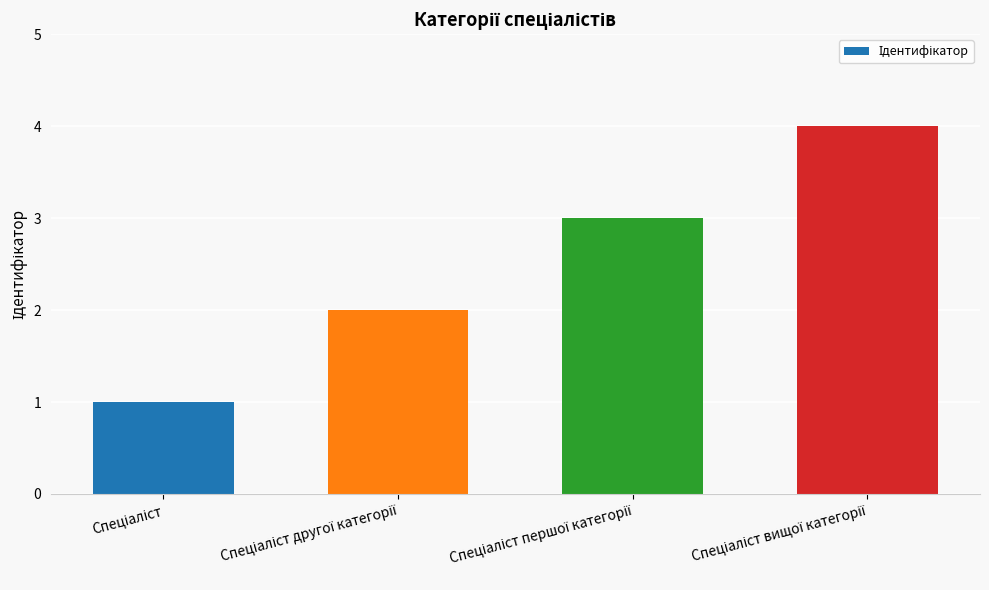

What is the sum of all values?

10